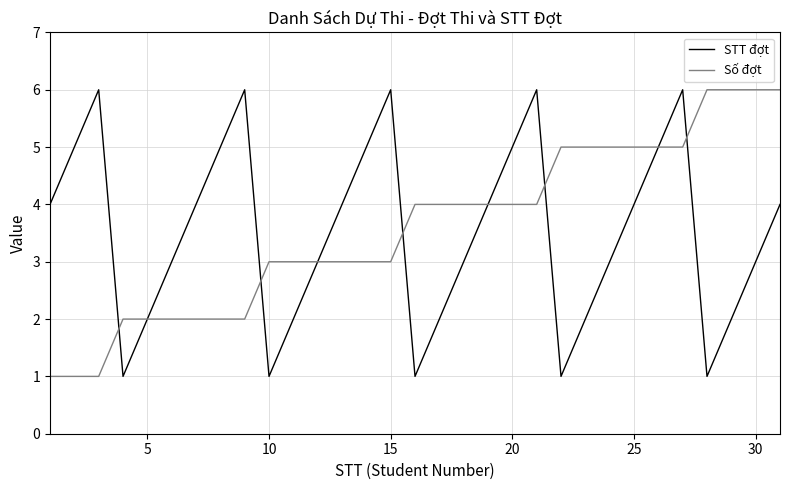

What is the greatest value displayed?

6